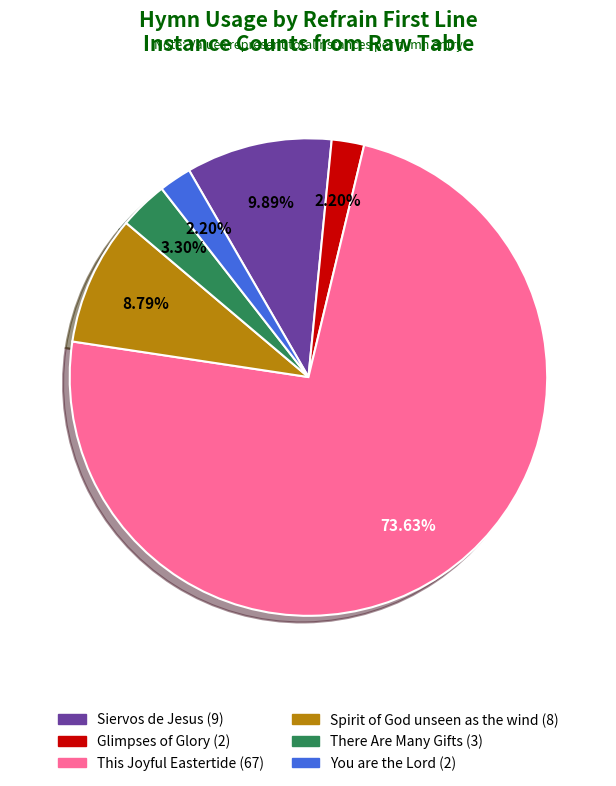

How many slices are in this pie chart?

6